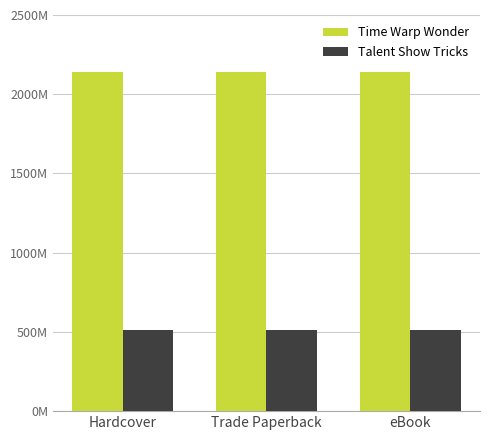

Which series has the largest total across all categories?

Time Warp Wonder